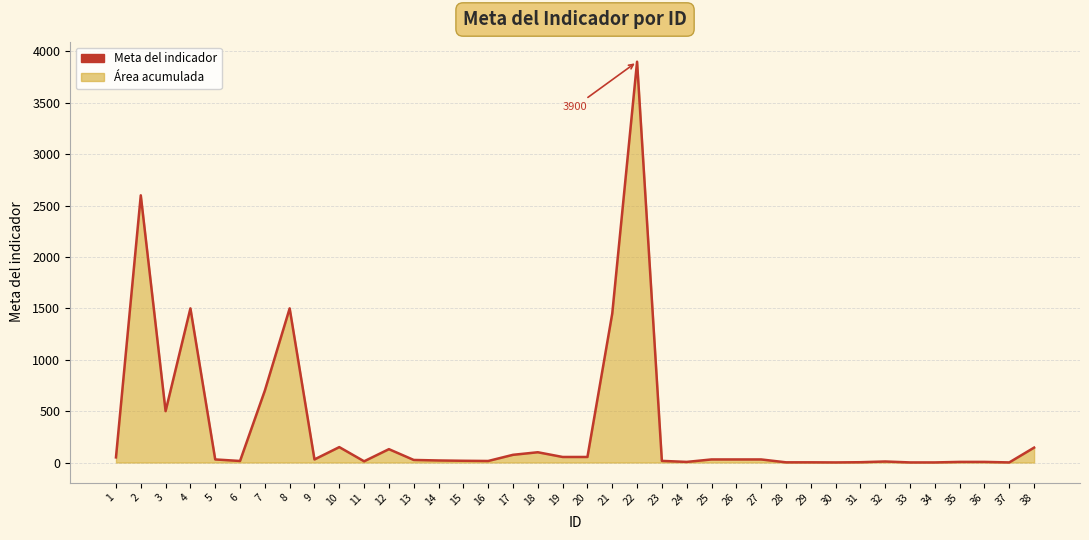

Count the number of categories in the chart.

38